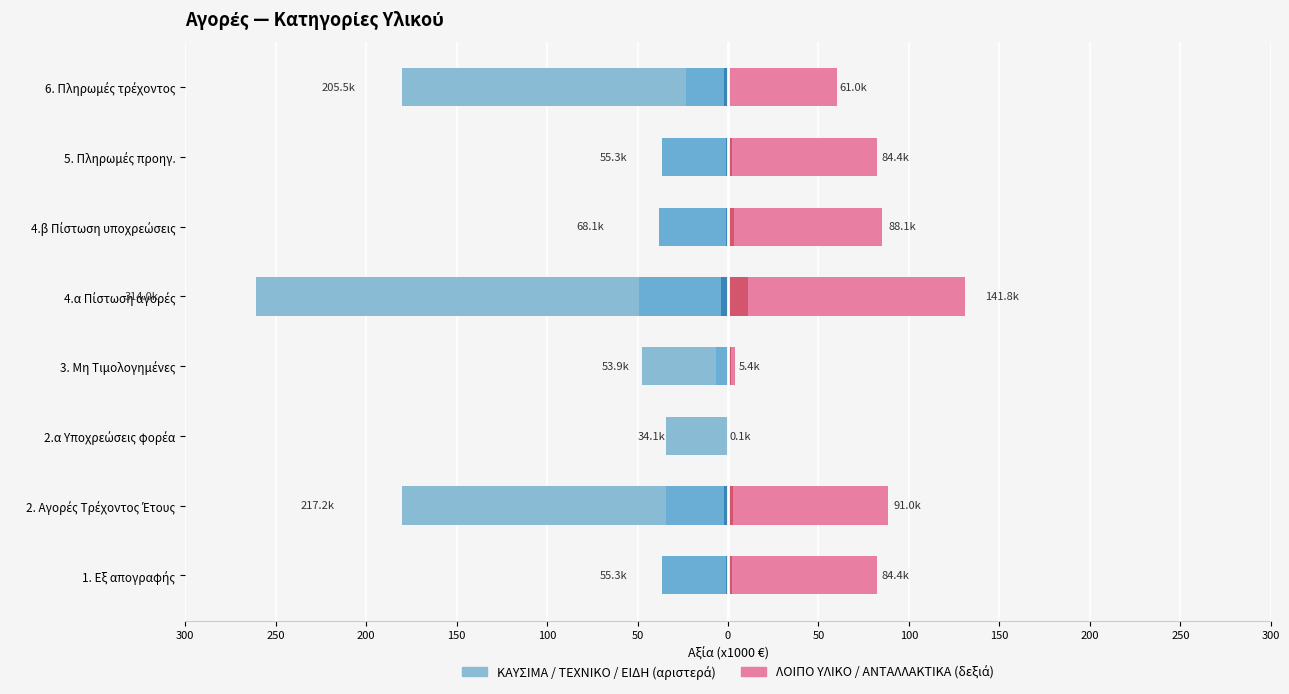

Which series changed the most between 3. Μη Τιμολογημένες and 4.β Πίστωση υποχρεώσεις?

ΛΟΙΠΟ ΥΛΙΚΟ